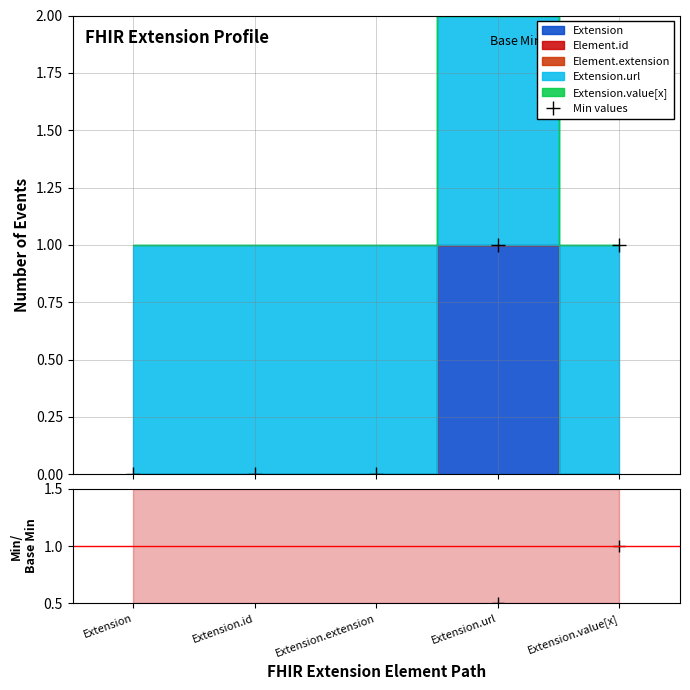

Reading left to right, transcribe all the data shown in this chart.

Min values: Extension=0.0	Extension.id=0.0	Extension.extension=0.0	Extension.url=1.0	Extension.value[x]=1.0
Min/Base Min: Extension=0.0	Extension.id=0.0	Extension.extension=0.0	Extension.url=0.5	Extension.value[x]=1.0